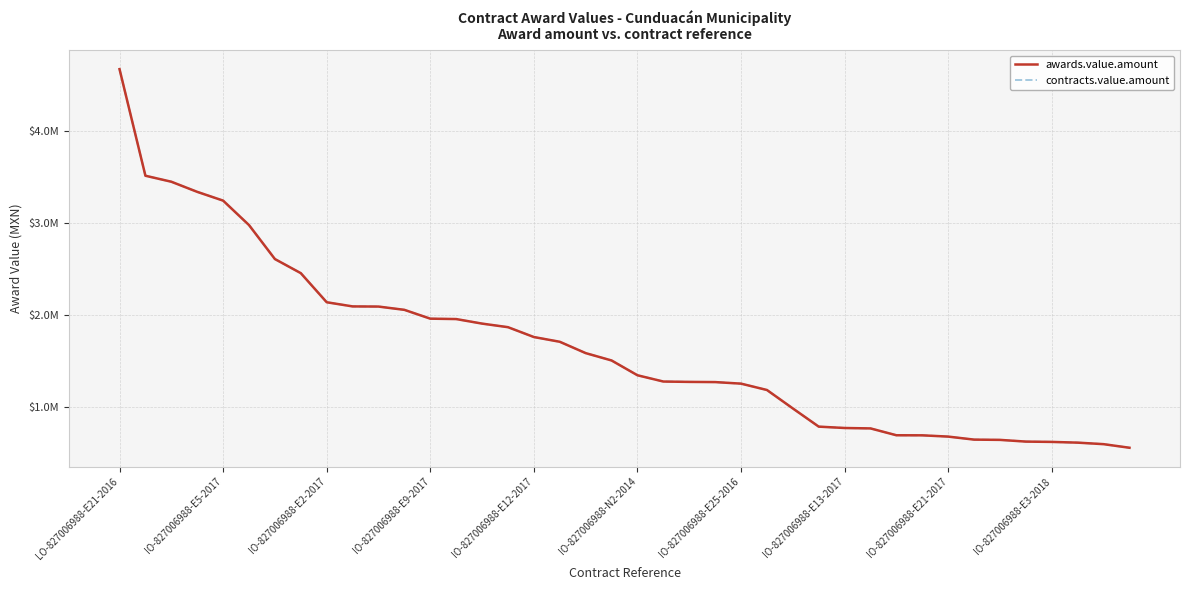

What is the difference between the maximum and minimum values in the awards.value.amount series?

4107094.8